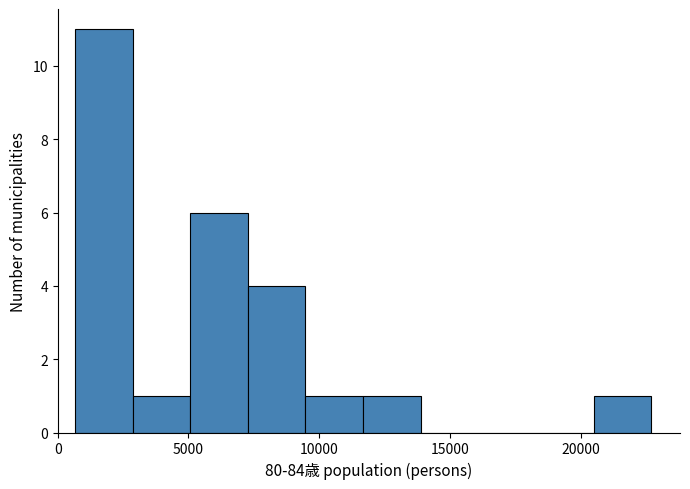

Reading left to right, list every bar in this chart as the range it spans on the x-axis followed by its height. Neither the bar edges nor the heights are printed on the chart, so give them approximately, as read against the axes.

500 to 3000: 11
3000 to 5000: 1
5000 to 7500: 6
7500 to 9500: 4
9500 to 11500: 1
11500 to 14000: 1
14000 to 16000: 0
16000 to 18500: 0
18500 to 20500: 0
20500 to 22500: 1